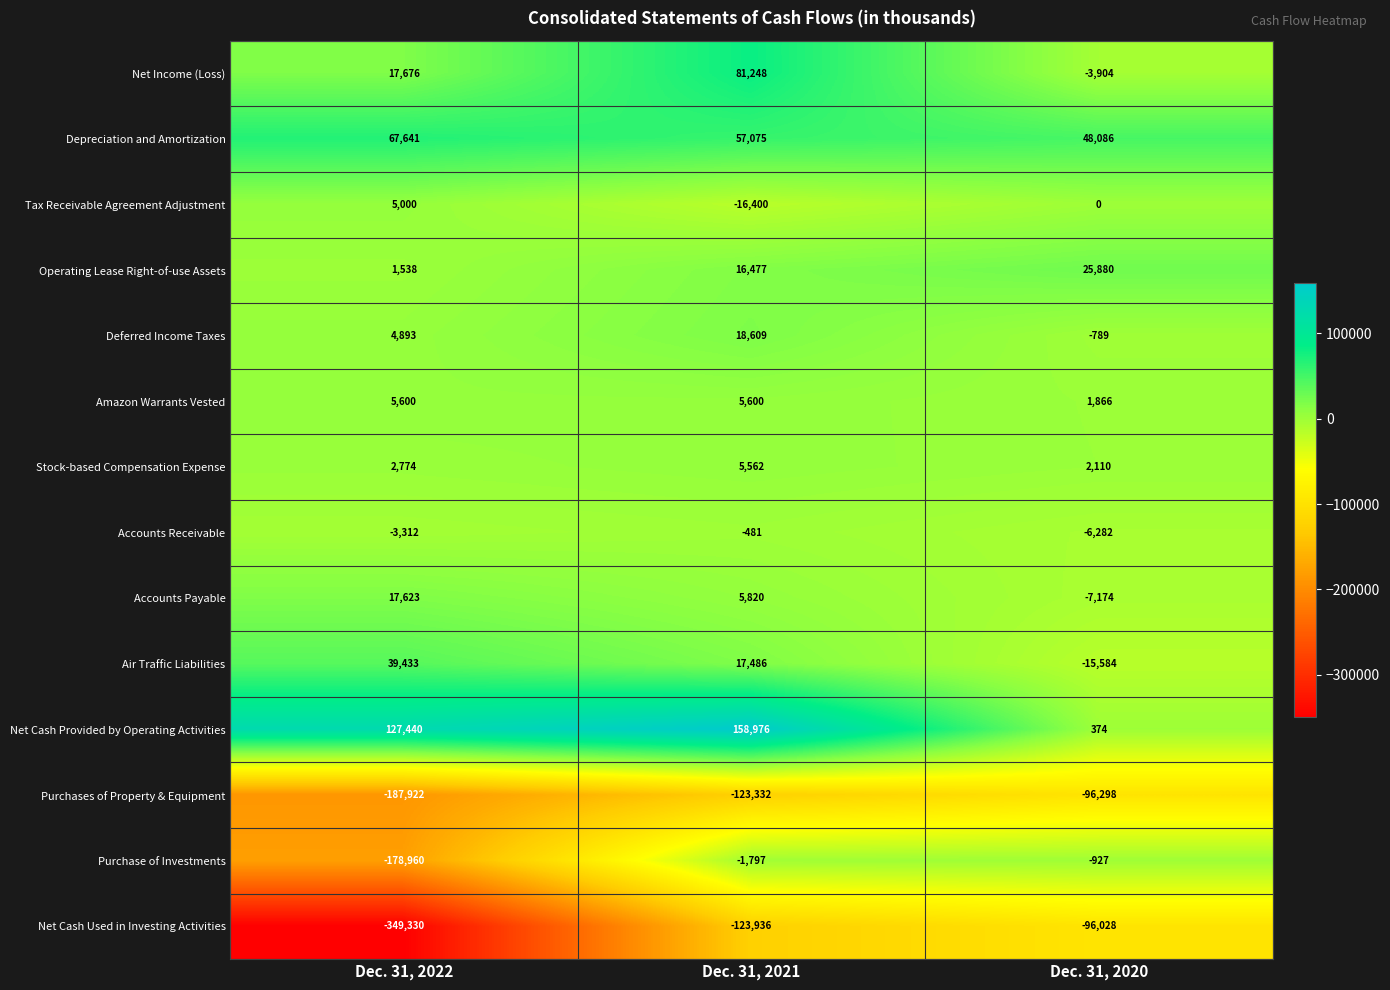

Which category has the lowest value in the Amazon Warrants Vested series?

Dec. 31, 2020